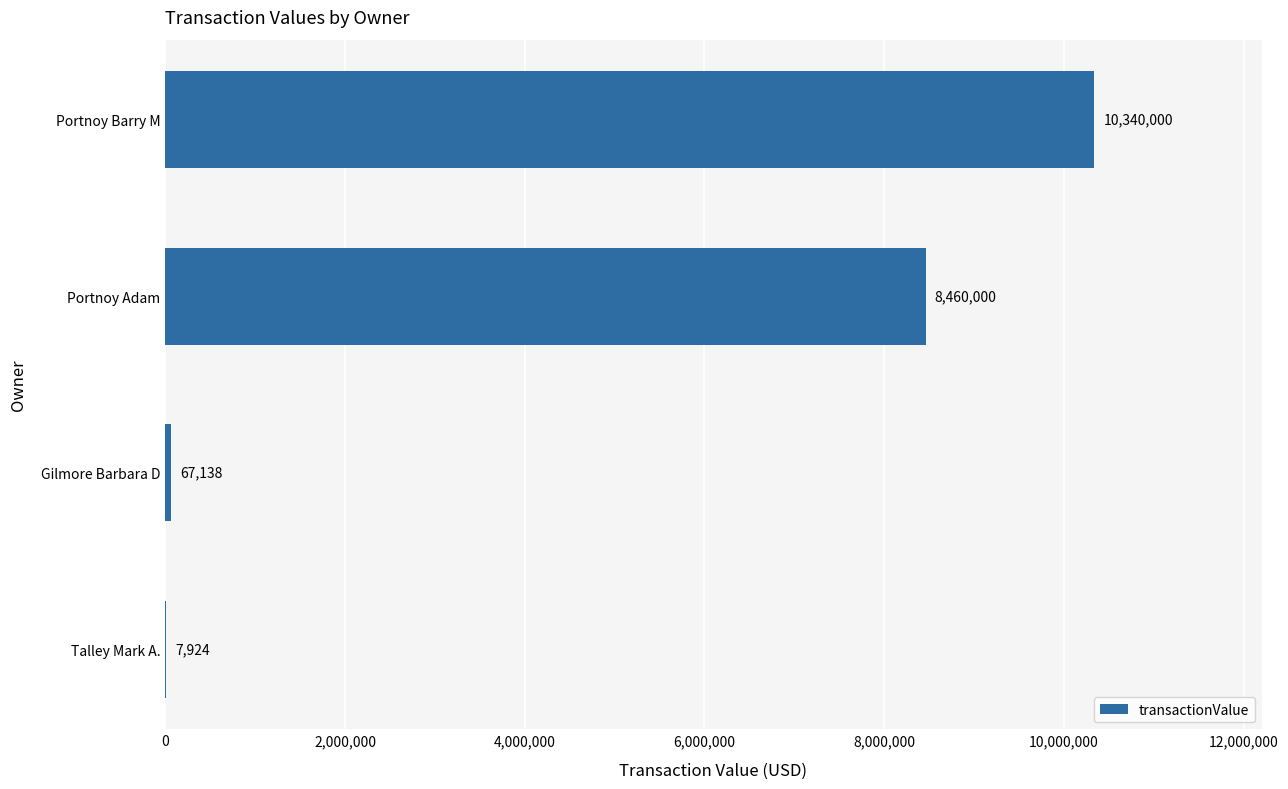

At which category does the chart reach its peak across all series?

Portnoy Barry M